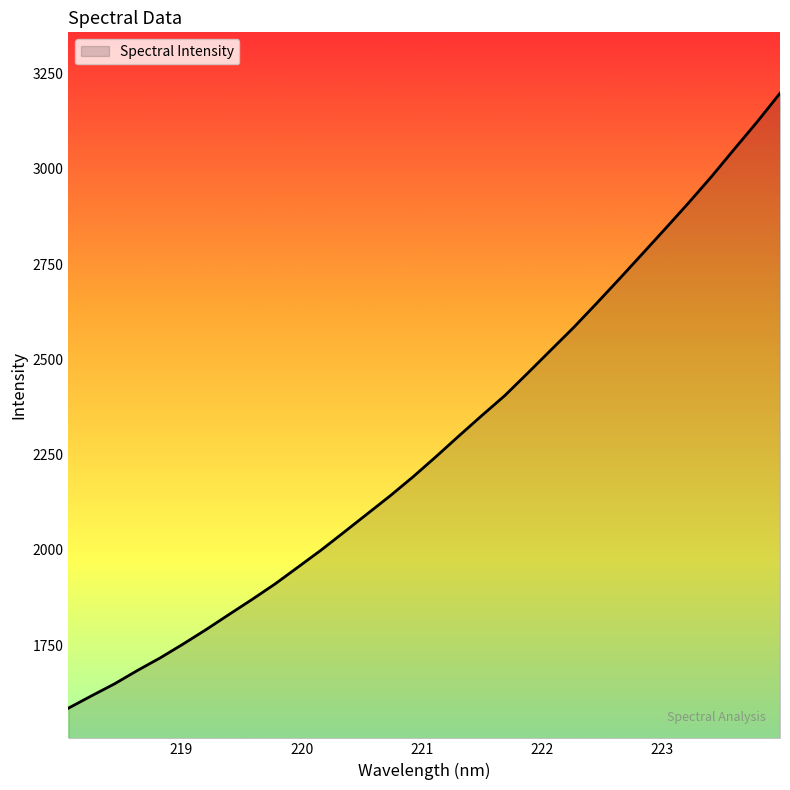

What is the smallest value displayed?

1584.8